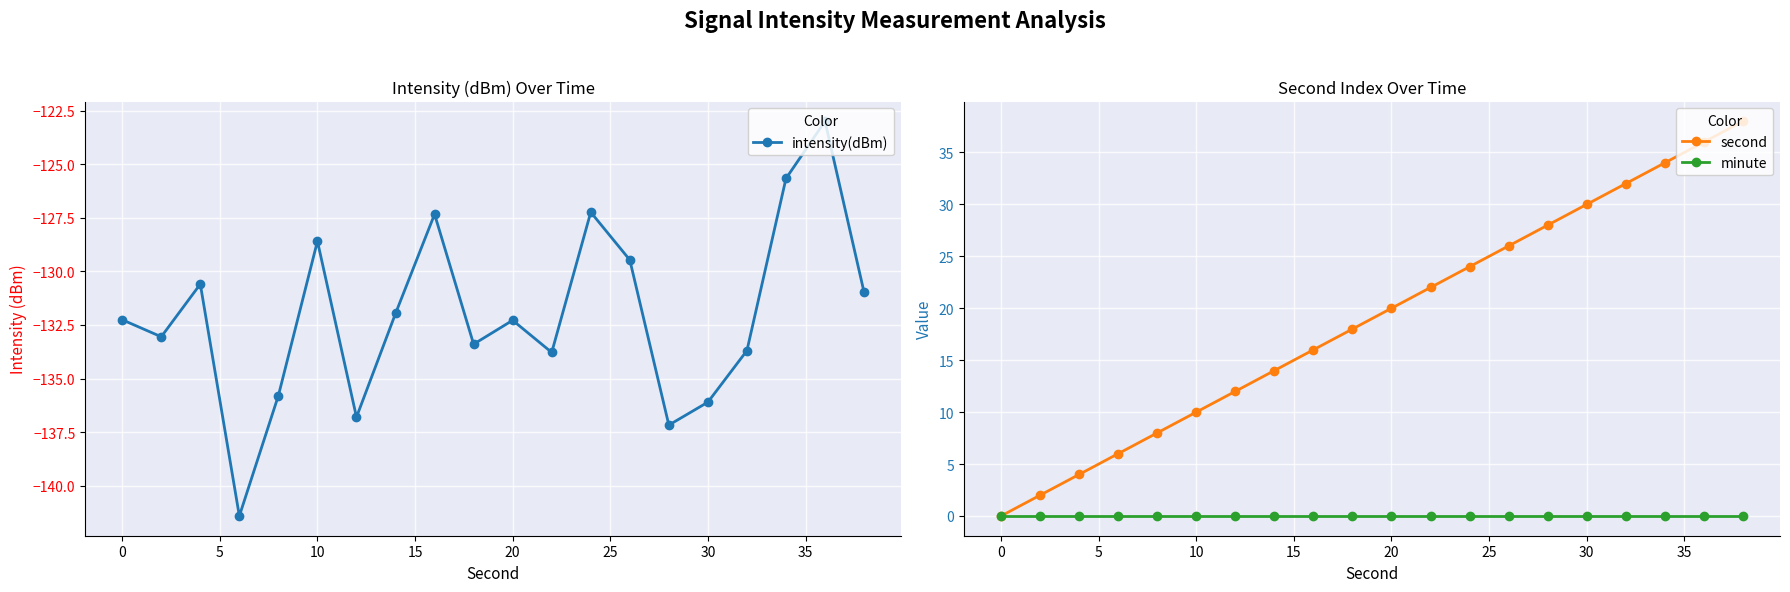

The value of intensity(dBm) at 30 is -136.1. True or false?

True